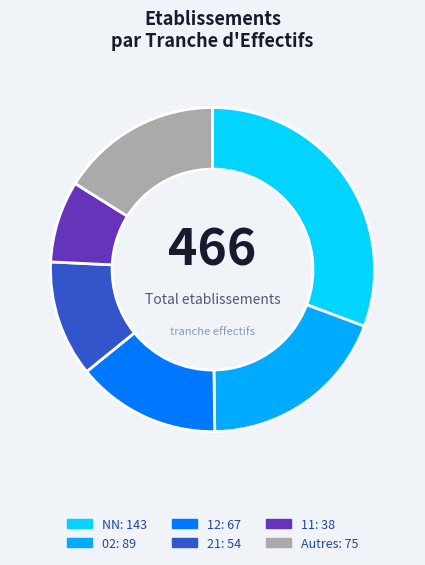

Does any single category account for the majority?

No